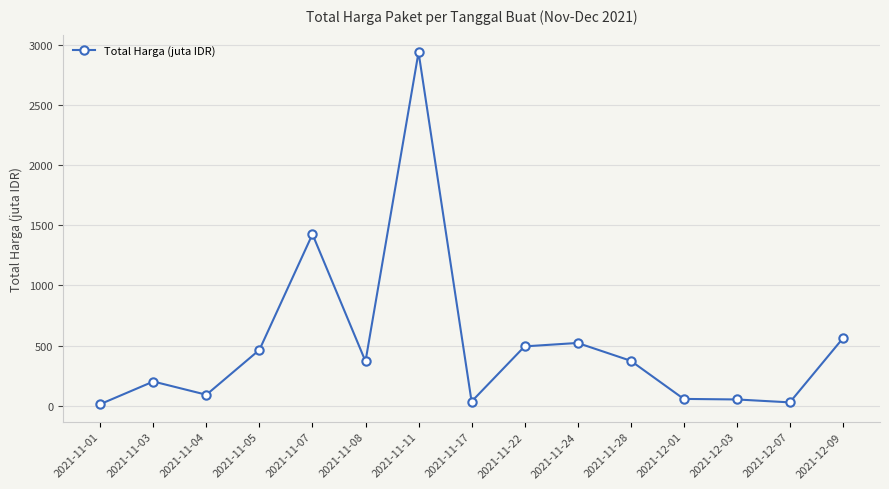

What is the ratio of the value at 2021-11-22 to the value at 2021-11-07?

0.3